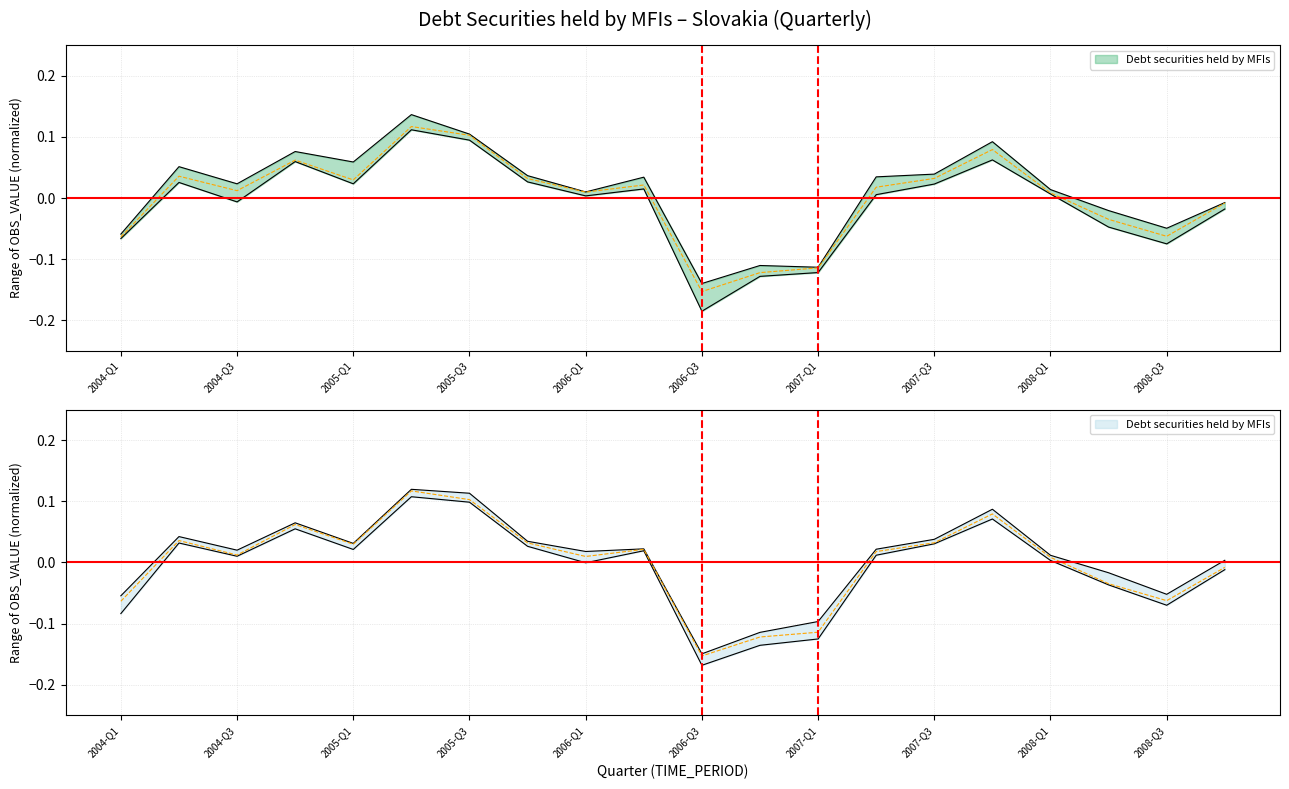

What is the label of the 2nd point from the left?

2004-Q2